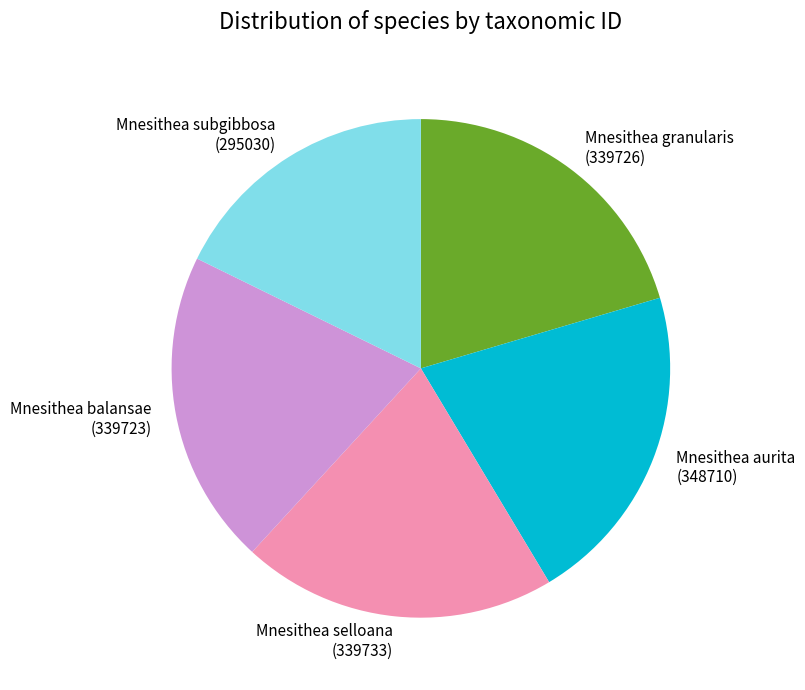

Which category has the smallest portion of the pie?

Mnesithea subgibbosa